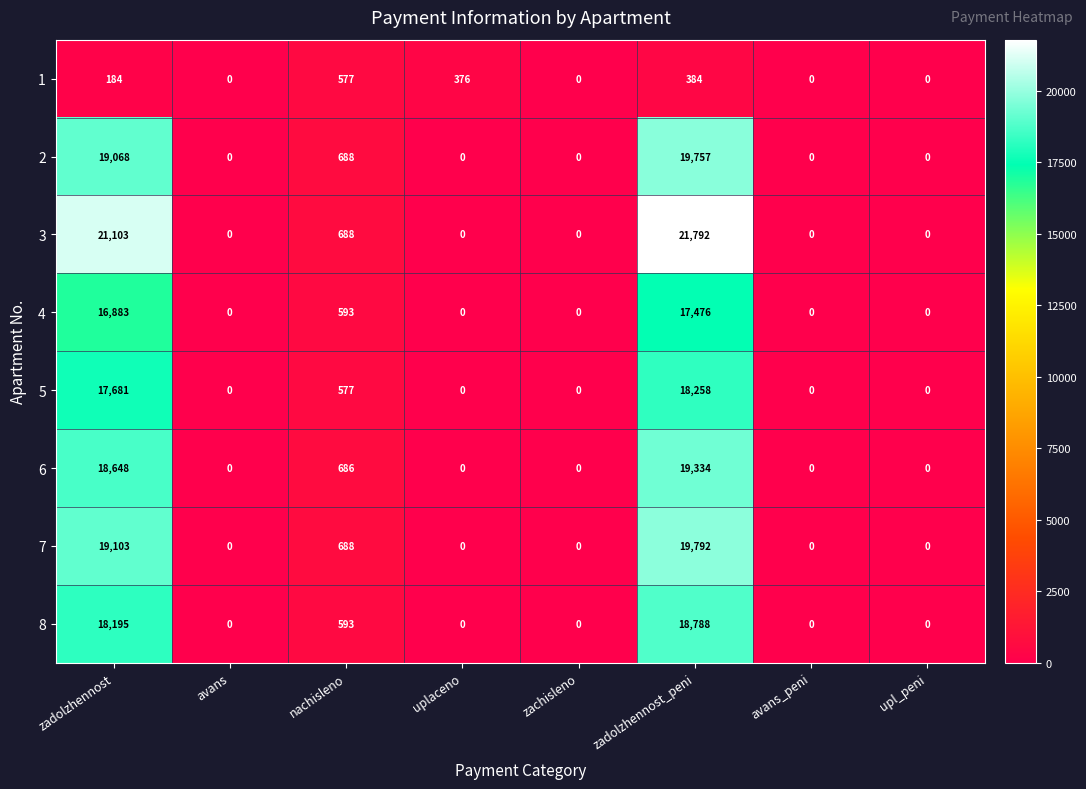

List the series in order of their peak value, lowest first.

1, 4, 5, 8, 6, 2, 7, 3